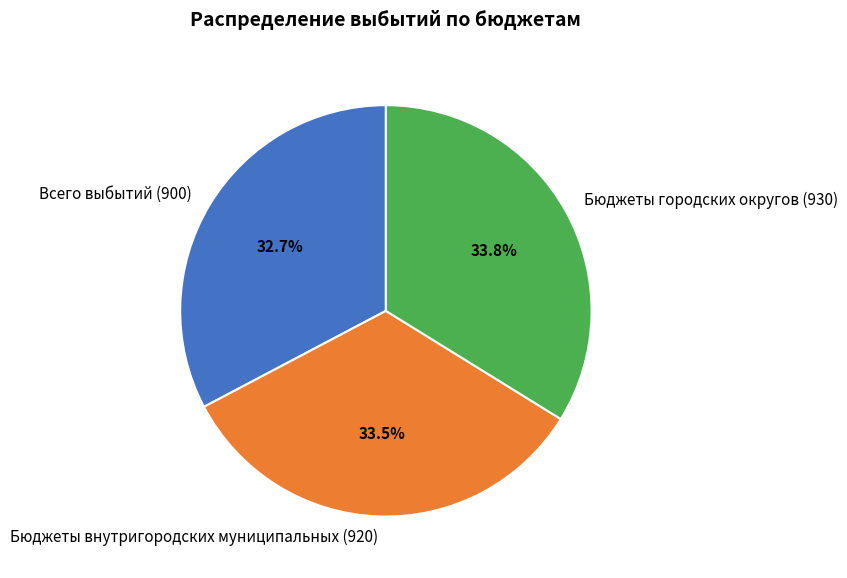

Do Всего выбытий (900) and Бюджеты внутригородских муниципальных (920) together represent more than half of the pie?

Yes